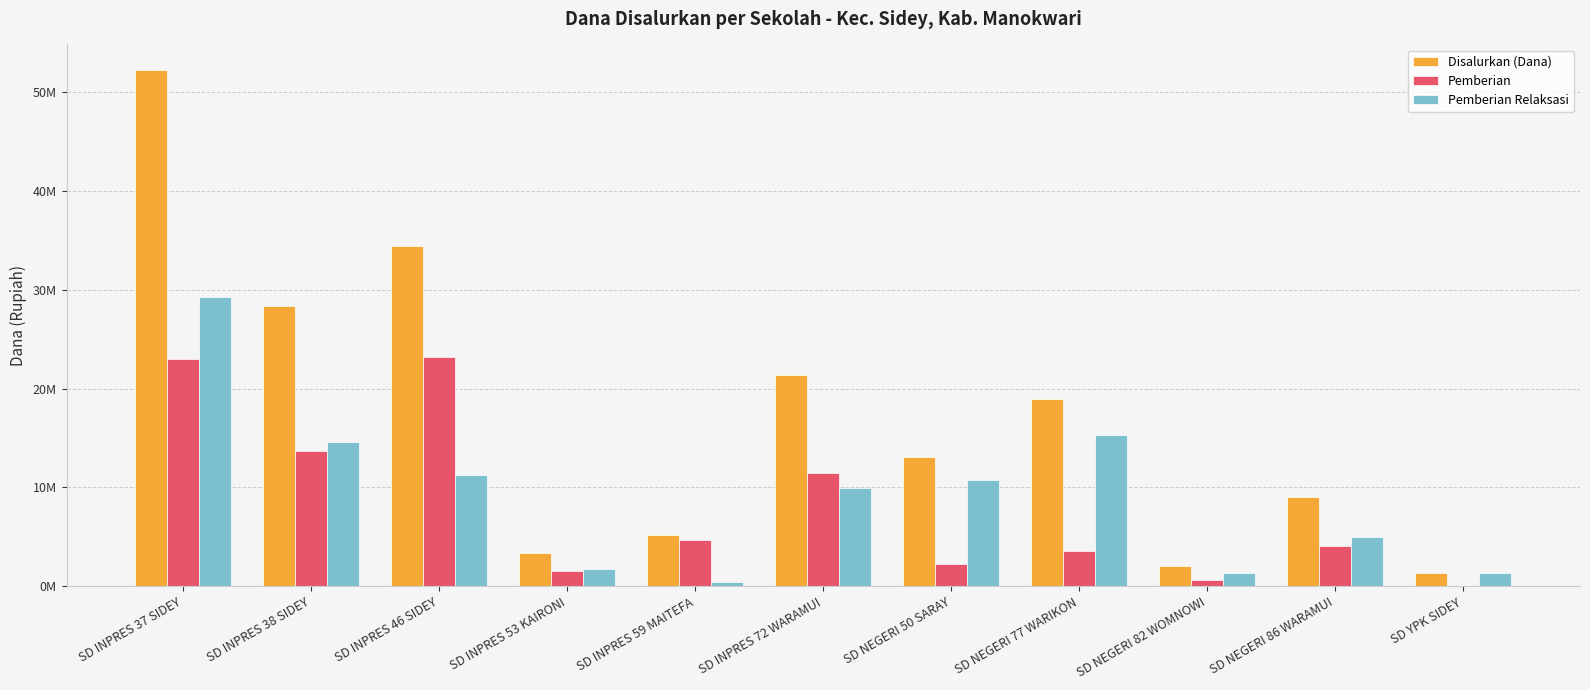

What is the label of the 10th bar from the right?

SD INPRES 38 SIDEY